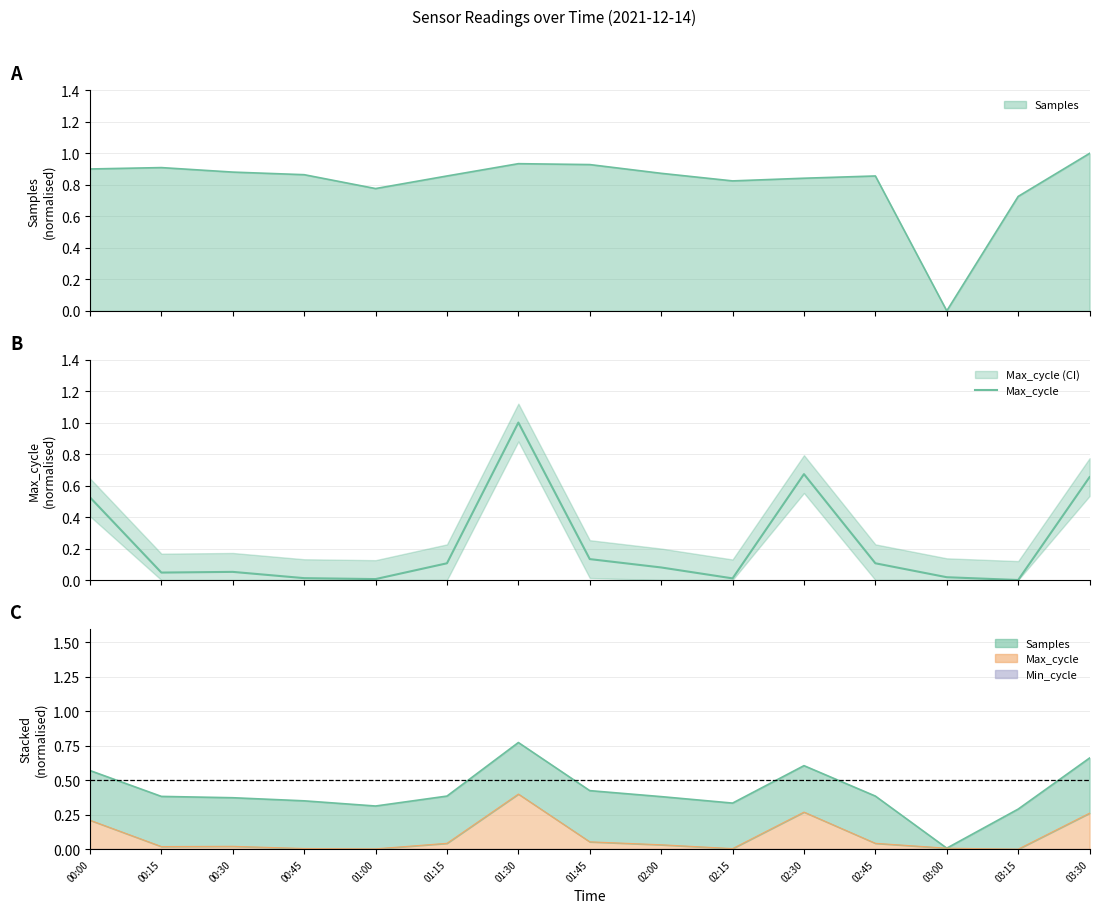

True or false: there are more than 1 points higher than both neighbors.

True